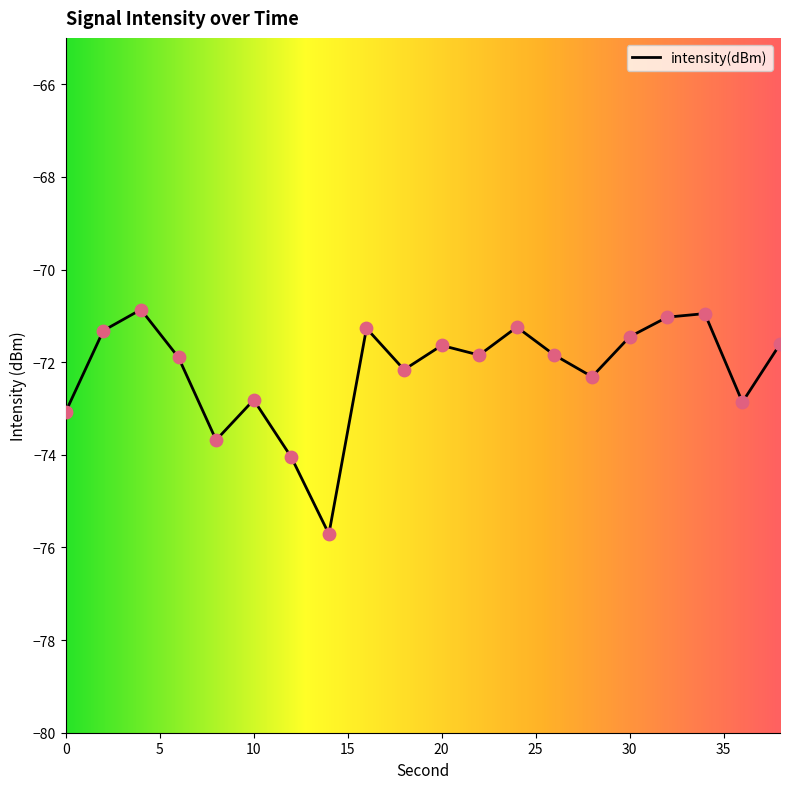

What is the greatest value displayed?

-70.9